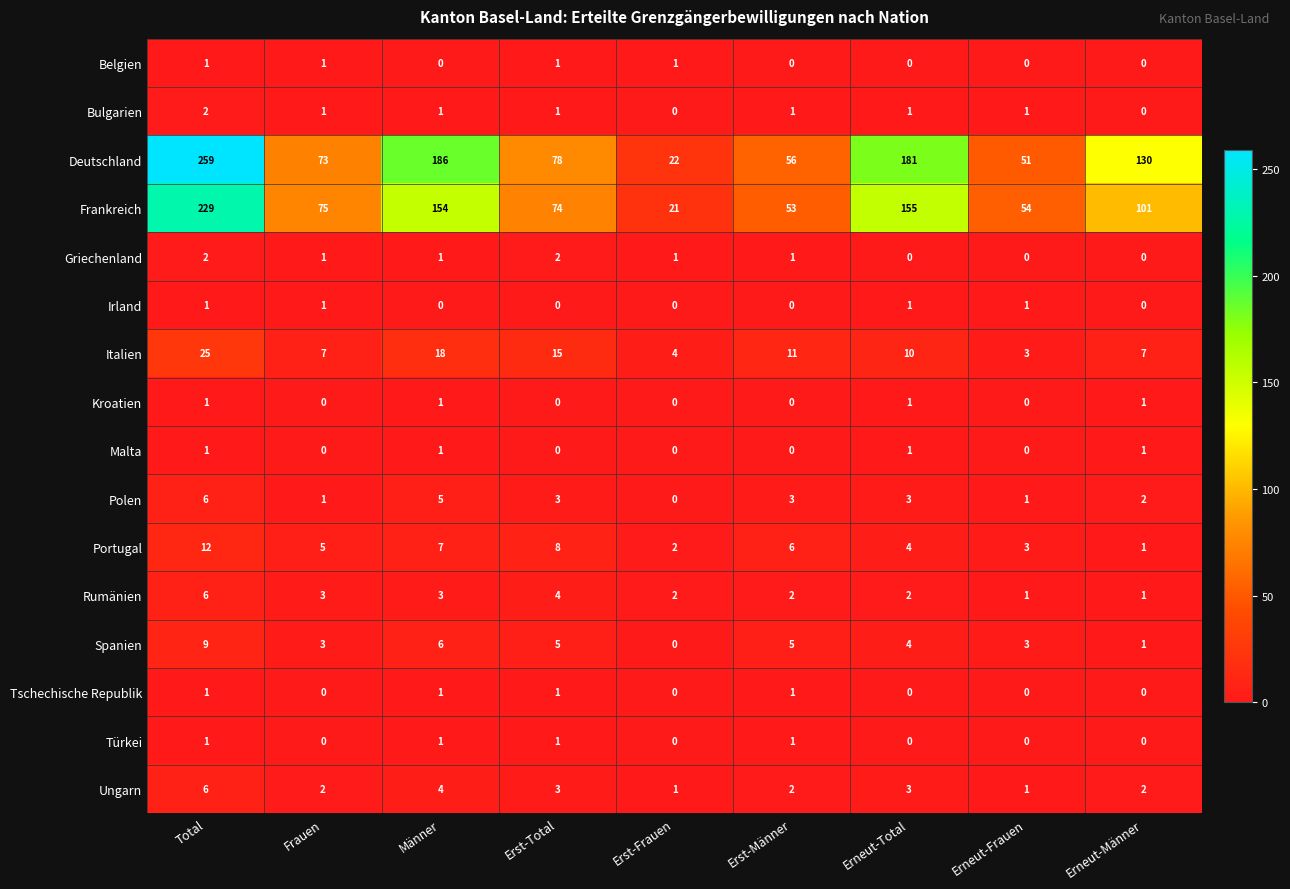

At how many categories does at least one series exceed 80?

4